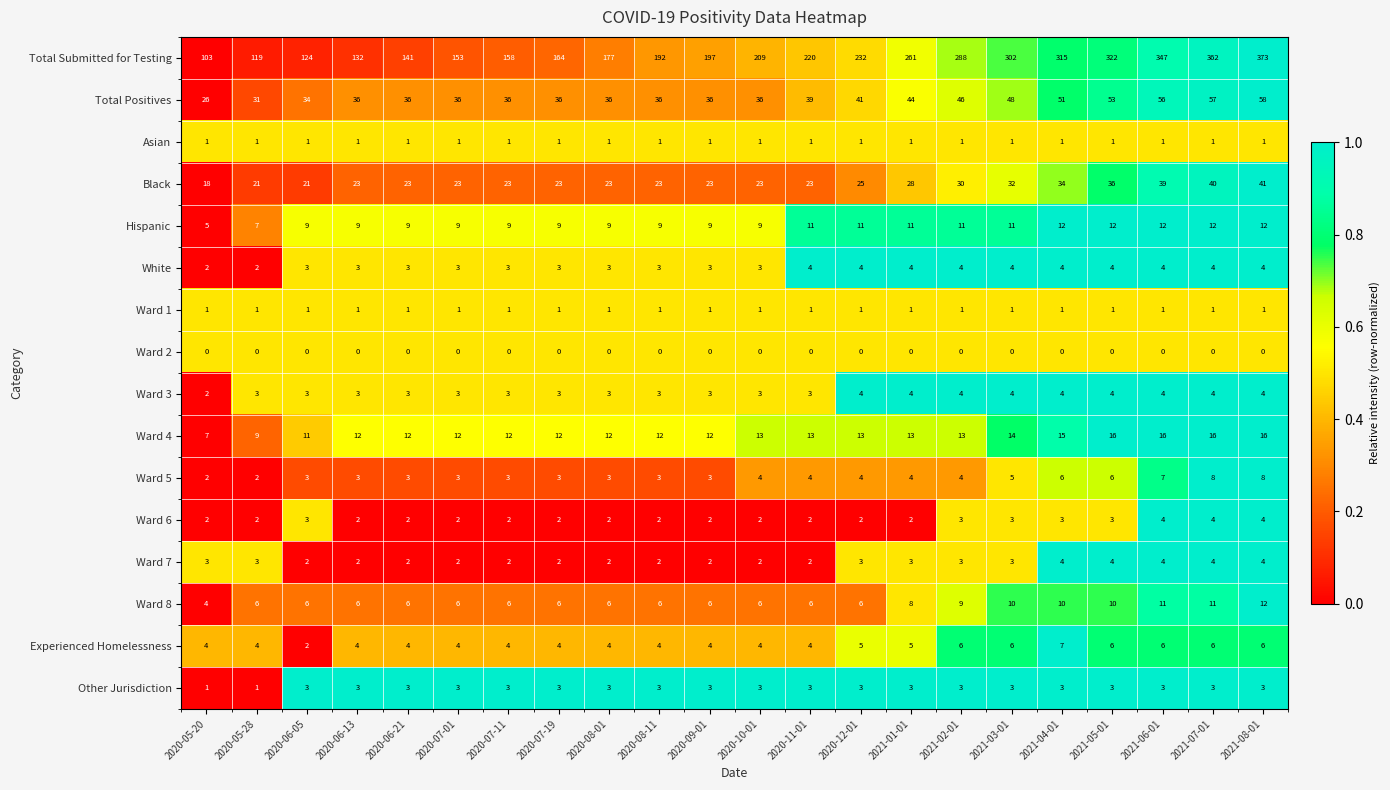

What is the sum of all Total Positives values?

908